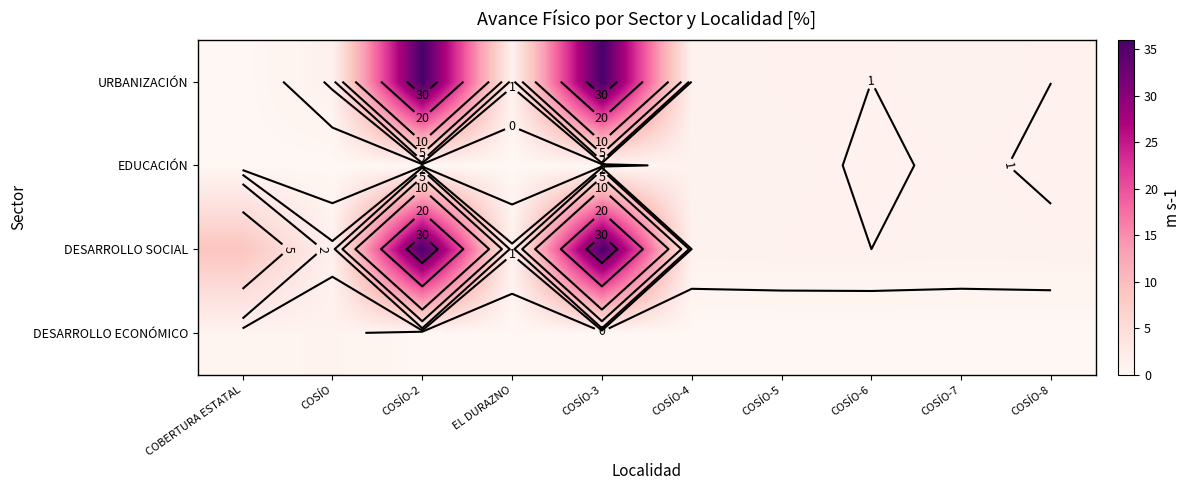

Is the value of EDUCACIÓN at EL DURAZNO greater than the value of URBANIZACIÓN at COSÍO-6?

No